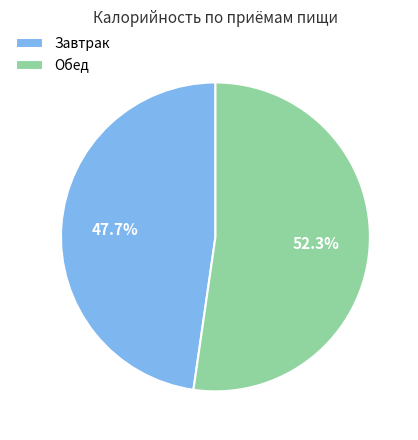

How many segments does this pie chart have?

2